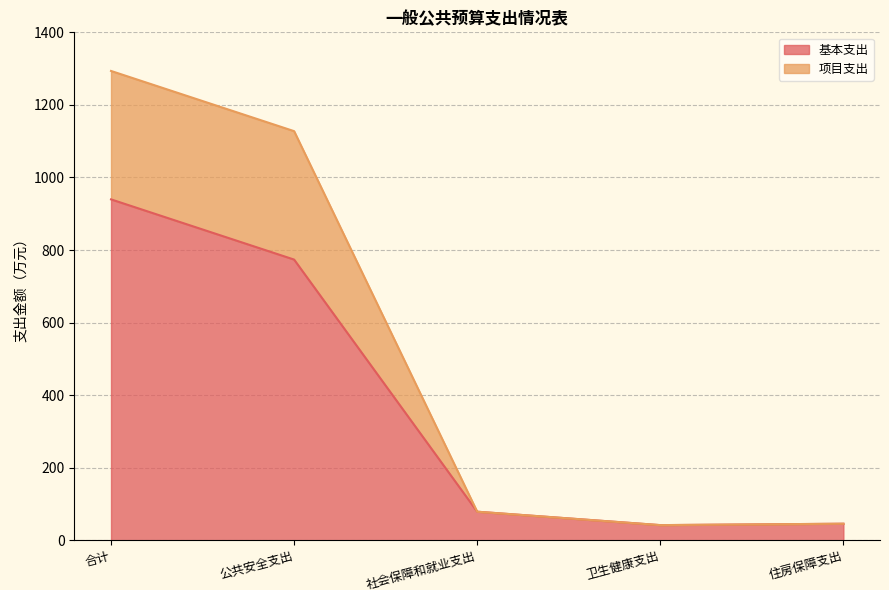

What is the label of the 2nd point from the right?

卫生健康支出